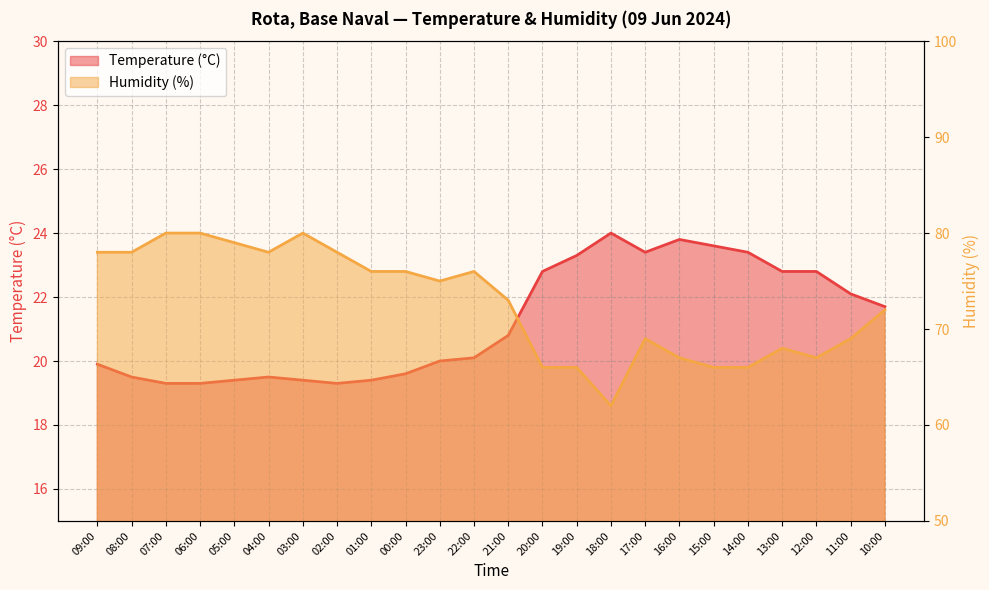

How many values in the Temperature (°C) series are below 20?

10